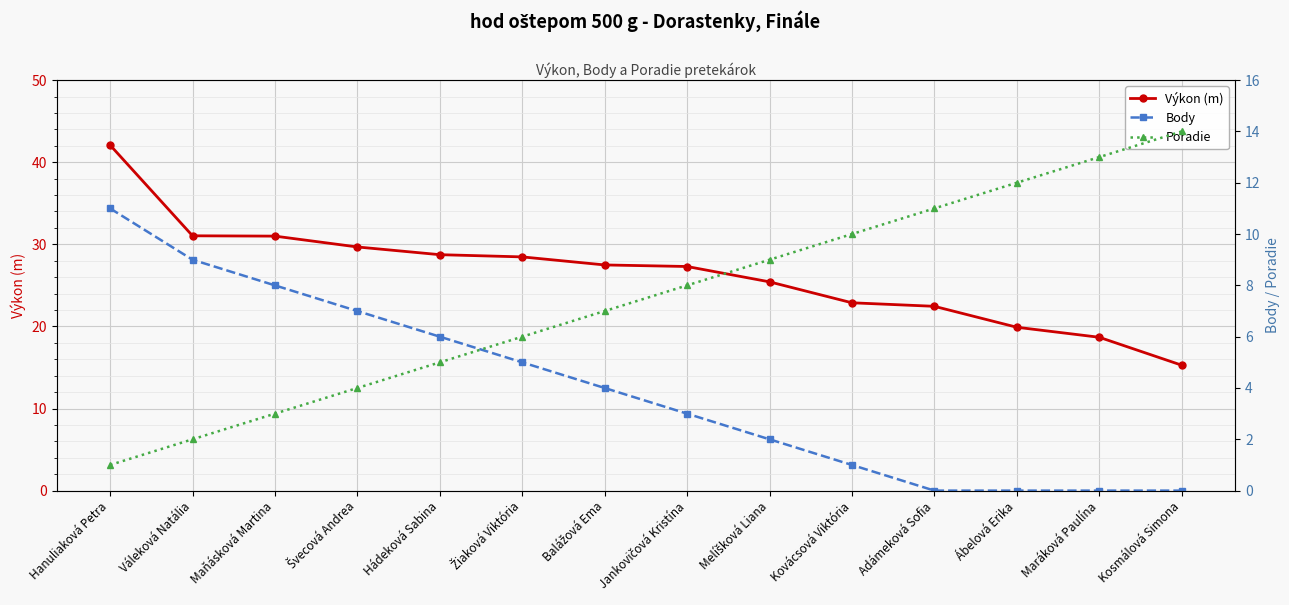

Reading left to right, extract all data points from this chart.

Výkon (m): 42.1	31.0	31.0	29.7	28.7	28.5	27.5	27.3	25.4	22.9	22.4	19.9	18.7	15.3
Body: 11.0	9.0	8.0	7.0	6.0	5.0	4.0	3.0	2.0	1.0	0.0	0.0	0.0	0.0
Poradie: 1.0	2.0	3.0	4.0	5.0	6.0	7.0	8.0	9.0	10.0	11.0	12.0	13.0	14.0